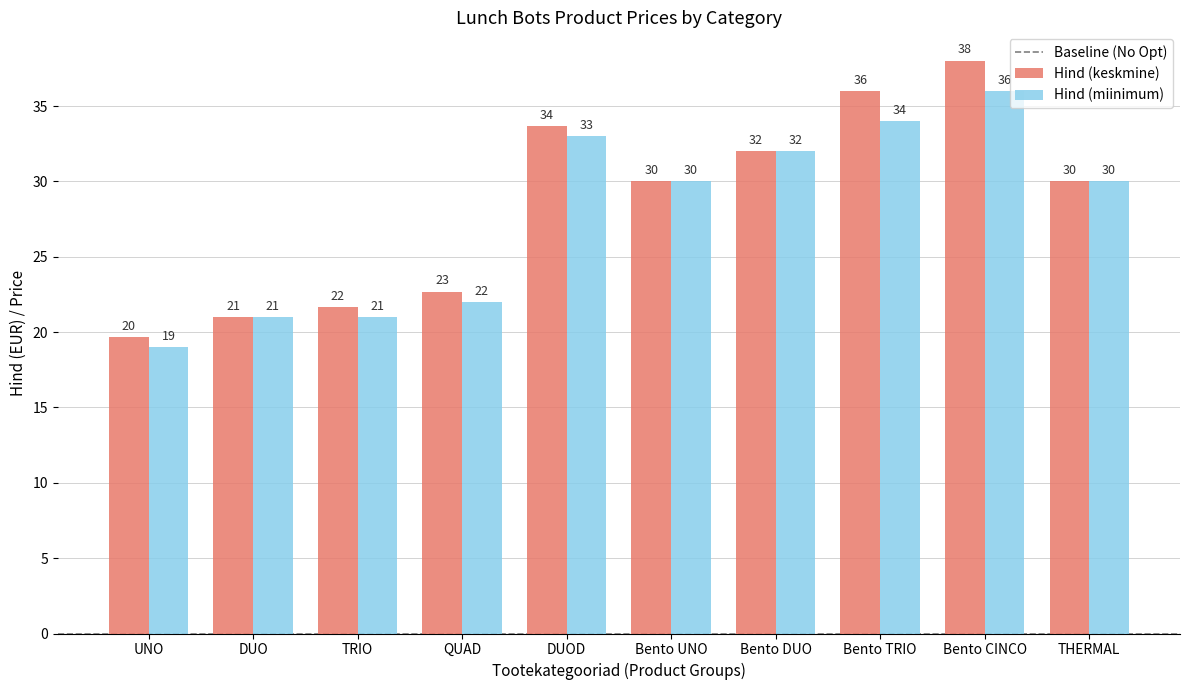

Which series has the largest range (max minus min)?

Hind (keskmine)